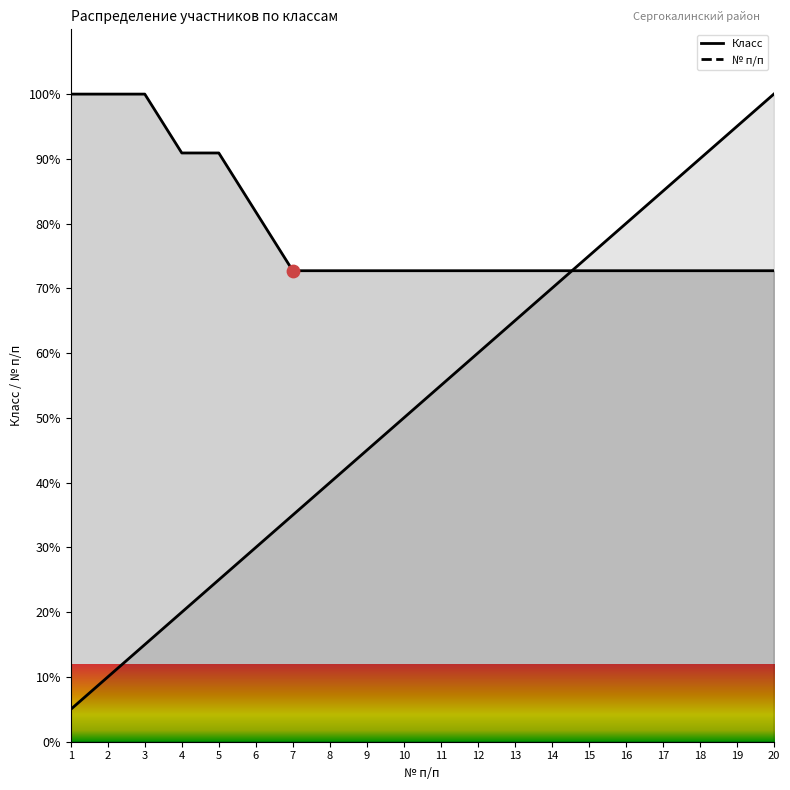

Which series has the widest spread of Y values?

№ п/п